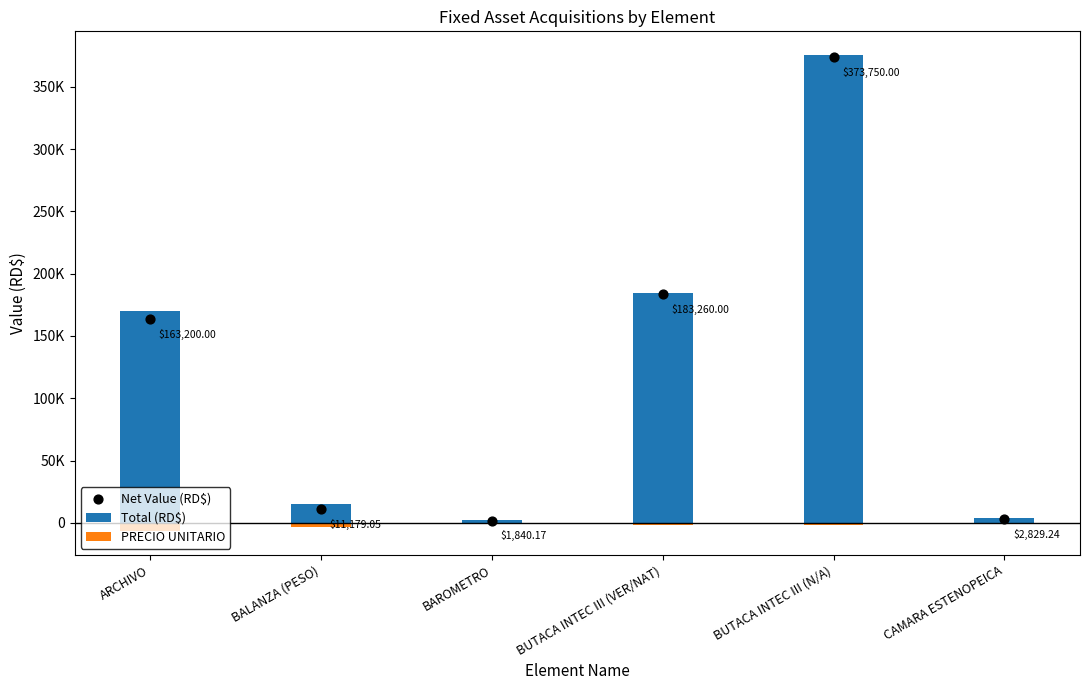

What is the total value across all series at BUTACA INTEC III (VER/NAT)?

366520.0